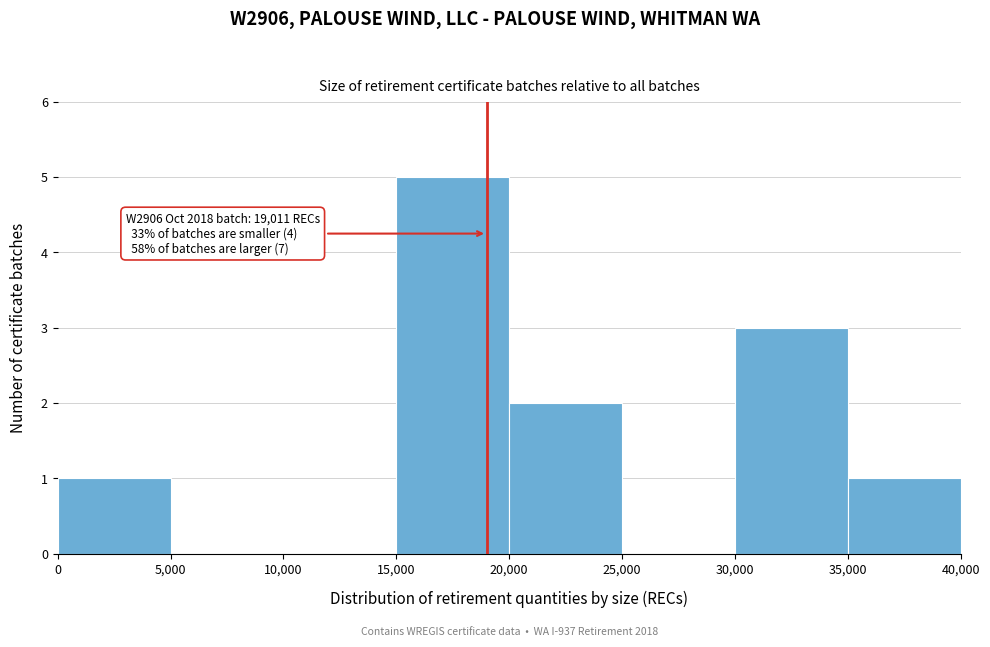

Over which range of the x-axis is the bar tallest?

15,000 to 20,000